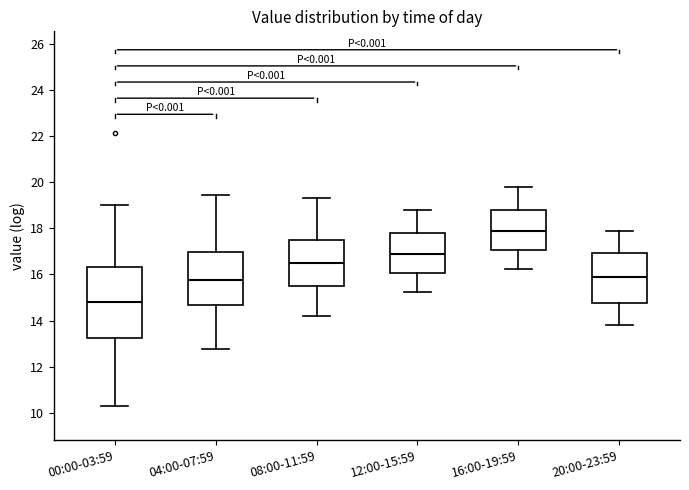

Reading left to right, transcribe this box plot: for each box, give where its median line is, the range the box spans, and where its two whiskers end, as read against the y-axis. The values are not printed on the chart, so give them approximately, as read against the axis.

00:00-03:59: median 14.8, box 13.2 to 16.4, whiskers 10.4 to 19.0
04:00-07:59: median 15.8, box 14.6 to 17.0, whiskers 12.8 to 19.4
08:00-11:59: median 16.6, box 15.6 to 17.4, whiskers 14.2 to 19.4
12:00-15:59: median 17.0, box 16.0 to 17.8, whiskers 15.2 to 18.8
16:00-19:59: median 18.0, box 17.0 to 18.8, whiskers 16.2 to 19.8
20:00-23:59: median 16.0, box 14.8 to 17.0, whiskers 13.8 to 18.0